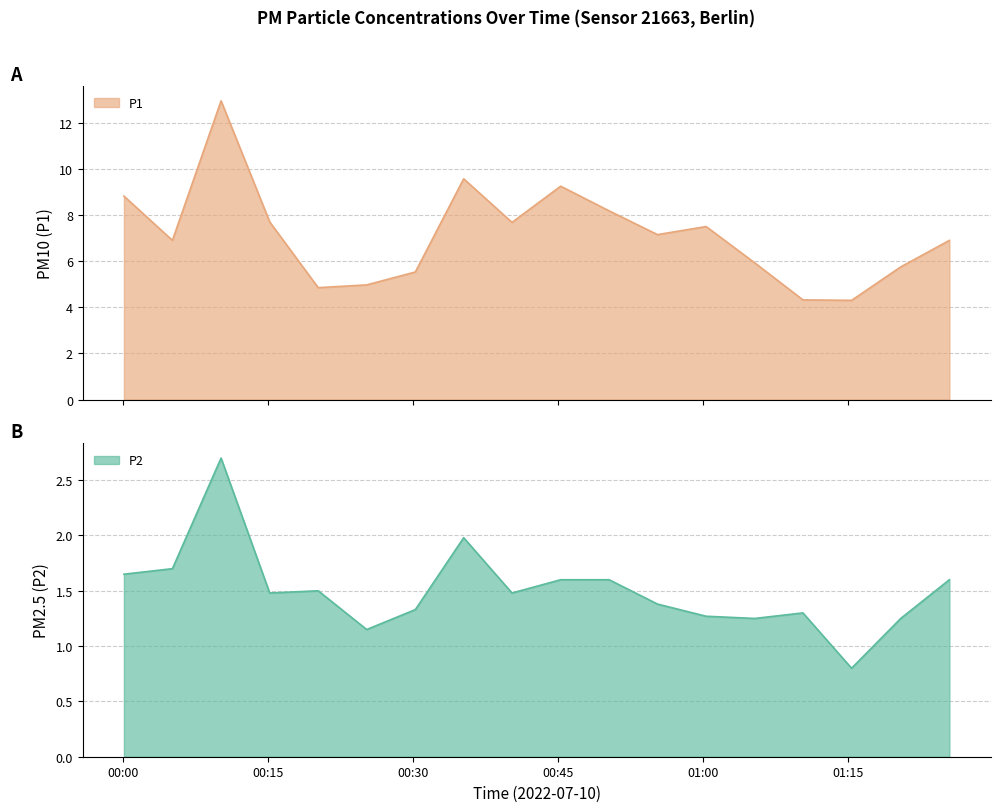

In P2, how many points are lower than both neighbors (excluding endpoints)?

5